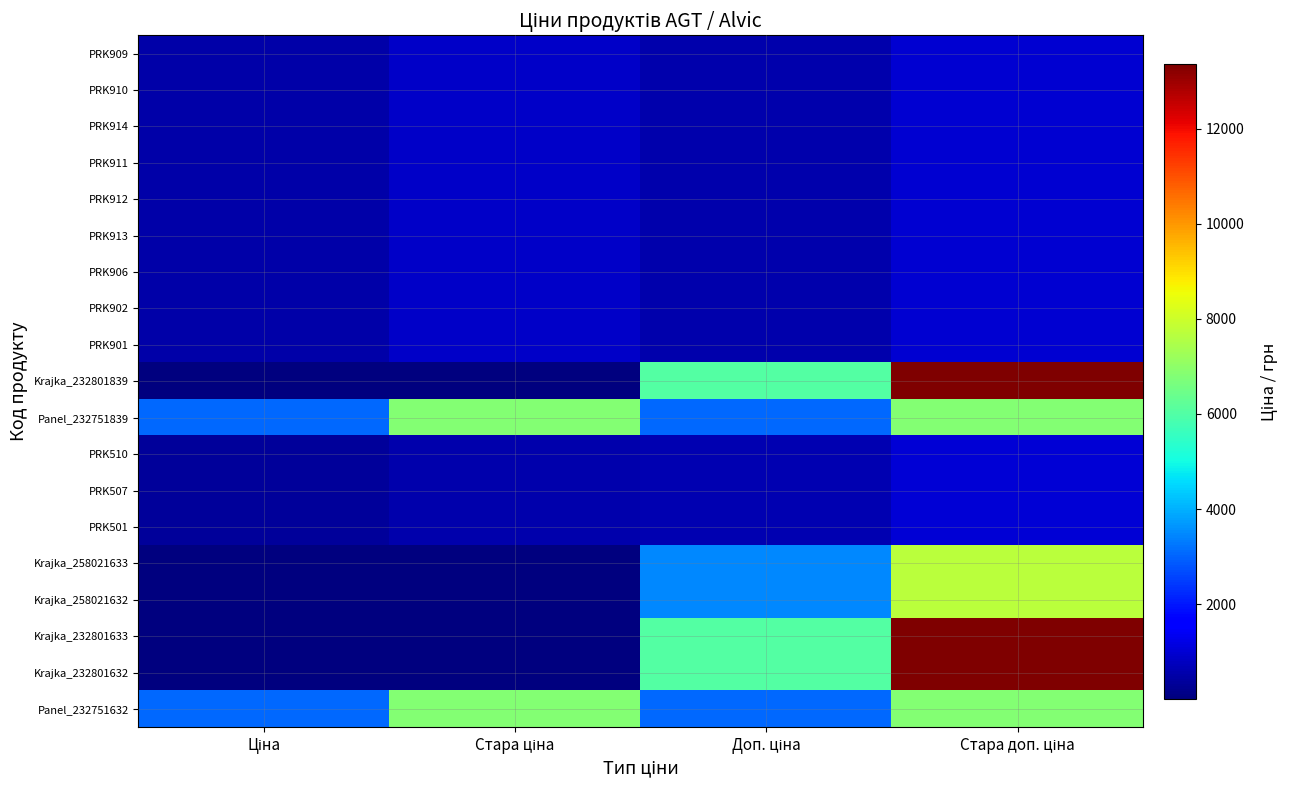

Which has a higher value, Ціна or Доп. ціна?

Доп. ціна